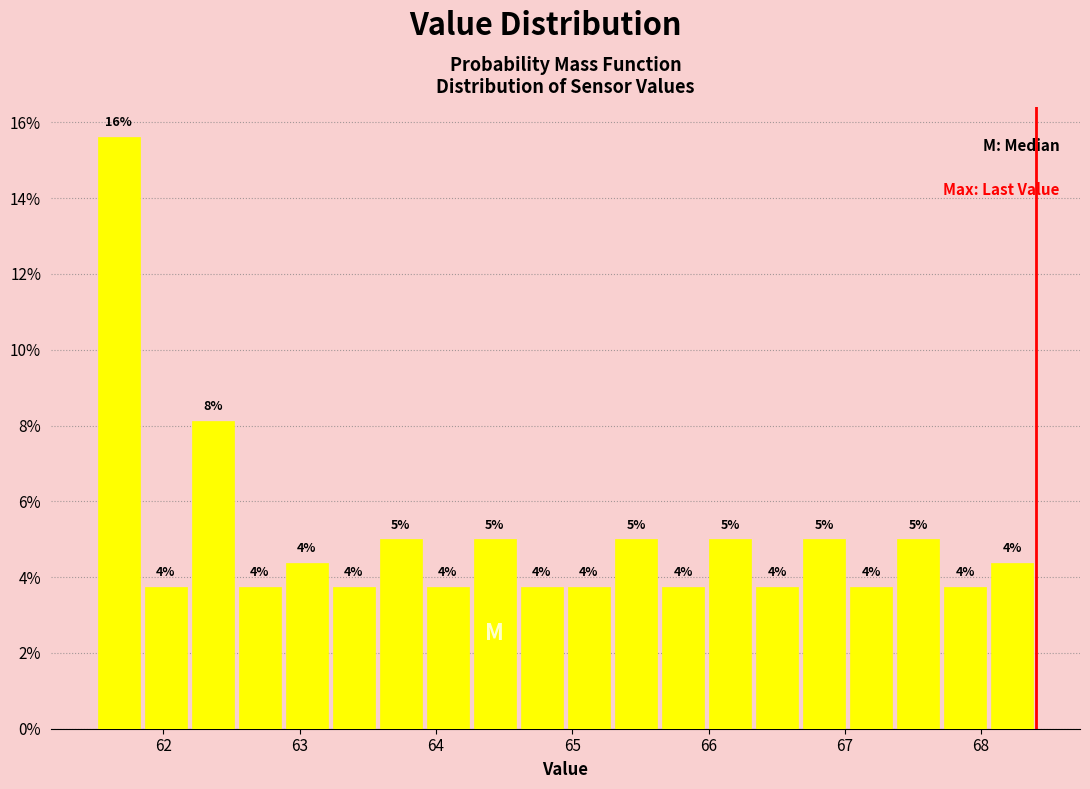

Read against the x-axis, roughly where is the centre of the tallest bar?

61.7